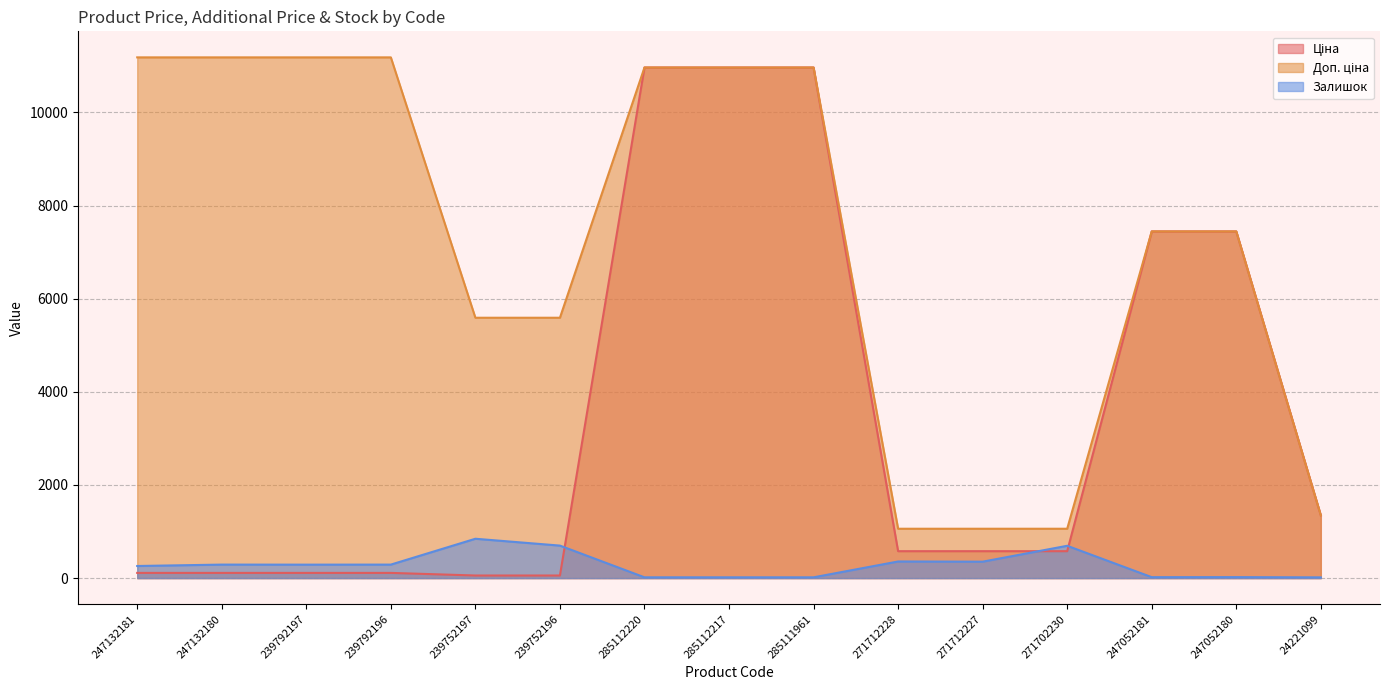

What is the spread (max minus min) of values at 285112220?

10947.4